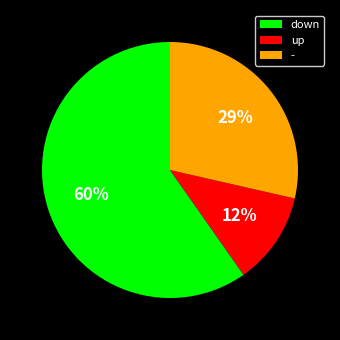

Which category has the smallest portion of the pie?

up